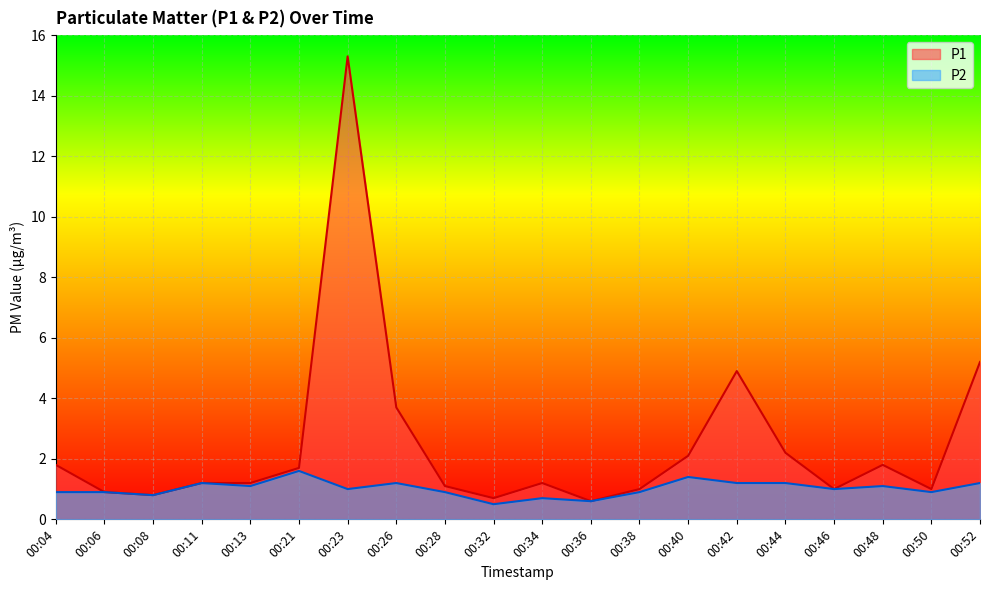

Rank the categories by P1 value from highest to lowest.

00:23, 00:52, 00:42, 00:26, 00:44, 00:40, 00:04, 00:48, 00:21, 00:11, 00:13, 00:34, 00:28, 00:38, 00:46, 00:50, 00:06, 00:08, 00:32, 00:36